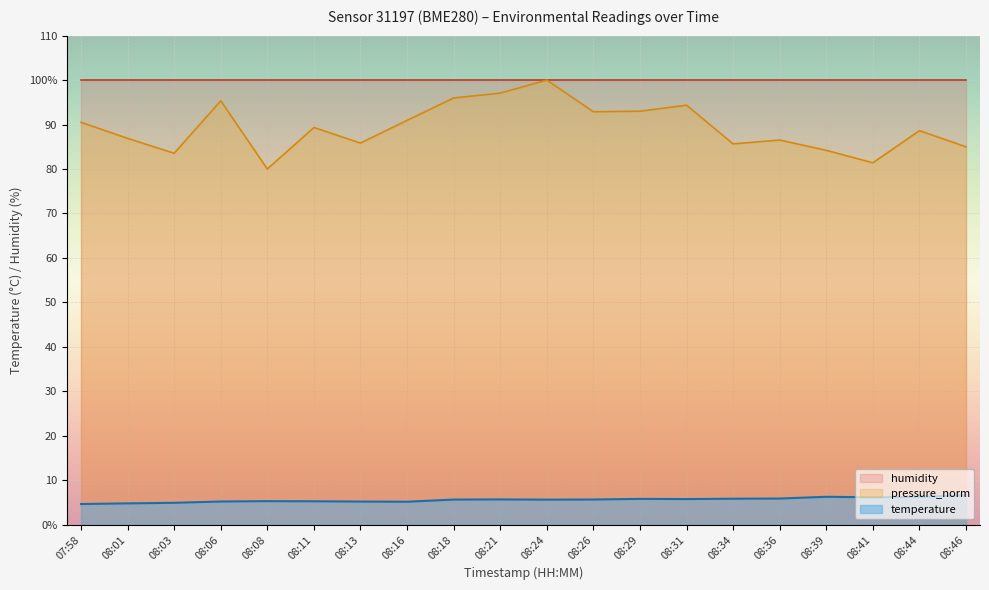

Which category has the highest value across all series?

08:24